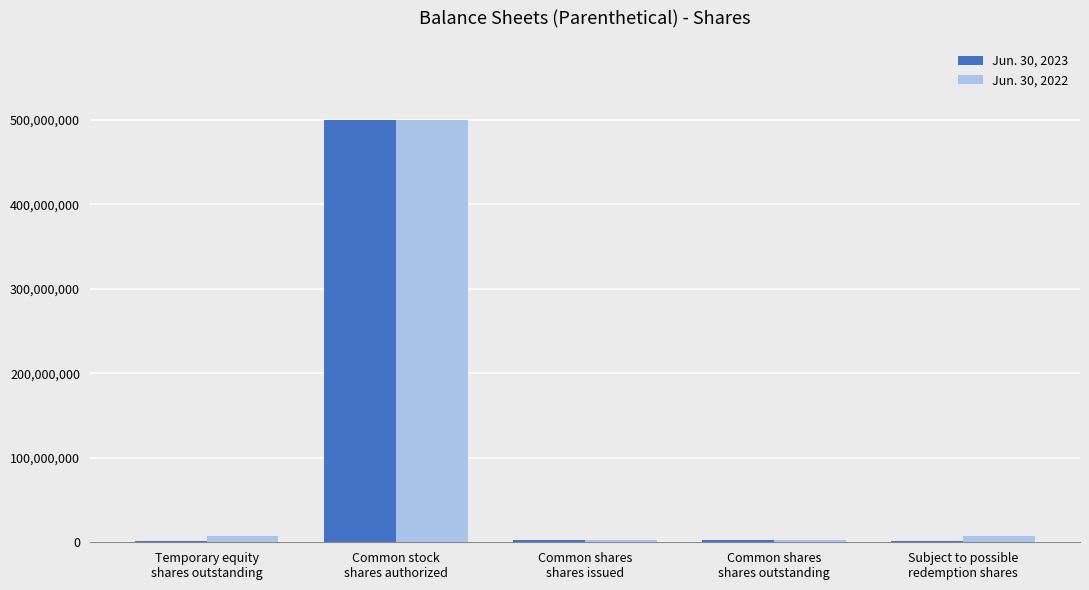

Rank the series by their average value, from highest to lowest.

Jun. 30, 2022, Jun. 30, 2023